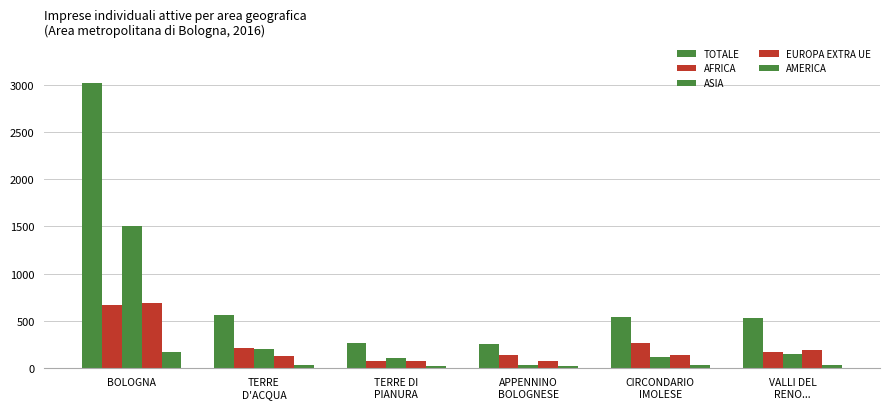

Count the number of categories in the chart.

6